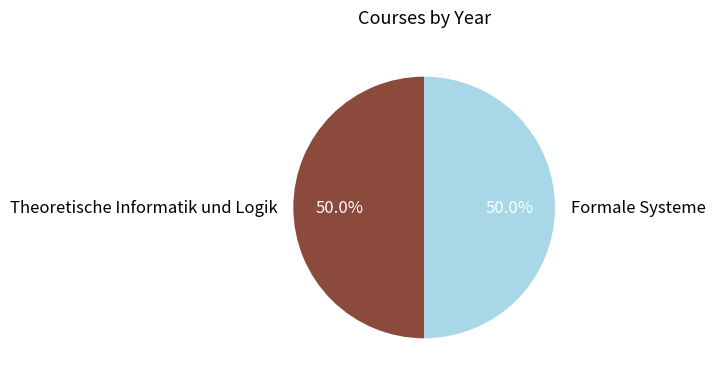

The Formale Systeme slice represents 55% of the pie. True or false?

False